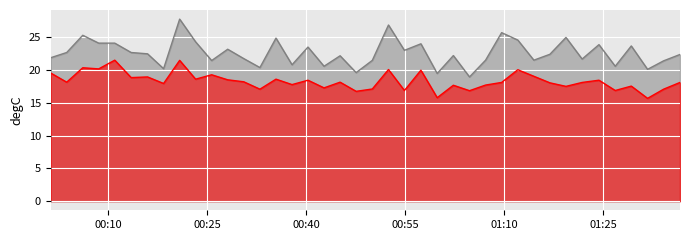

Which series has the largest total across all categories?

SDS_P1